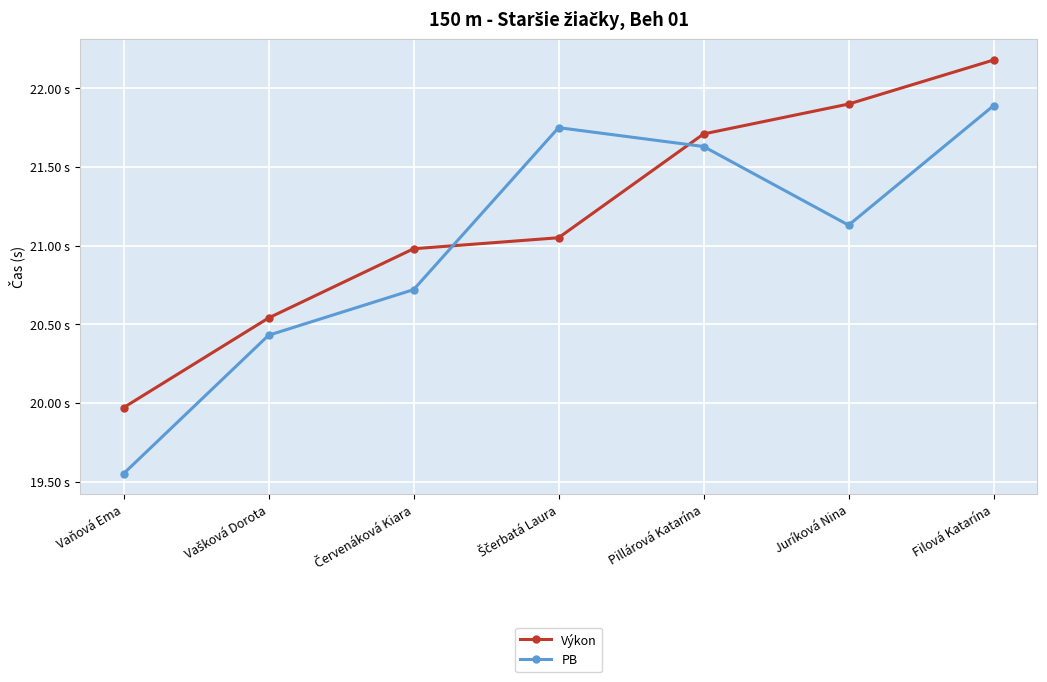

The PB series shows 20.7 at Červenáková Kiara. True or false?

True